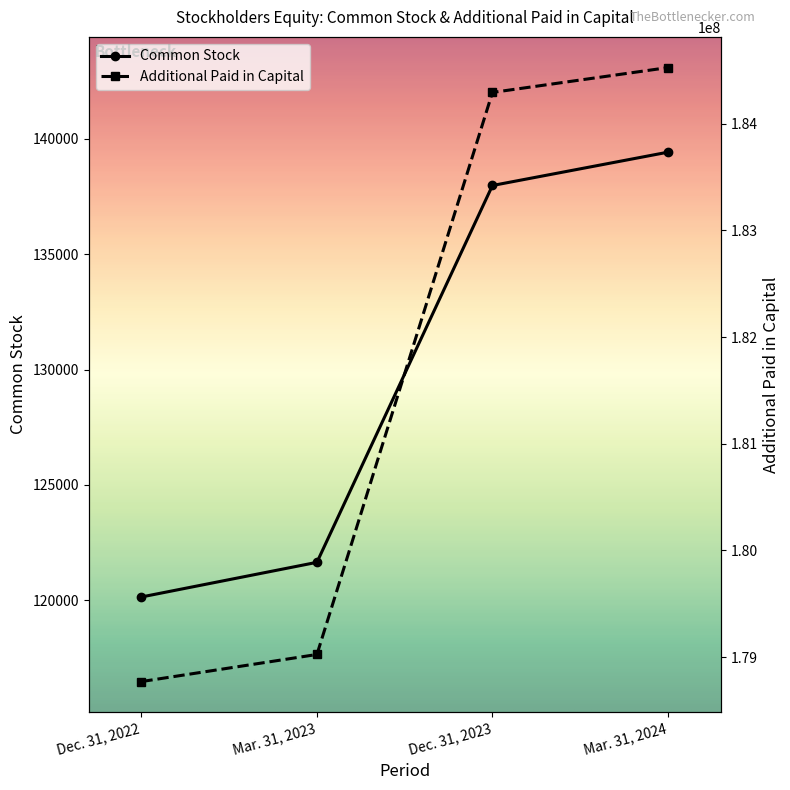

At which label does Common Stock first exceed 137983?

Mar. 31, 2024